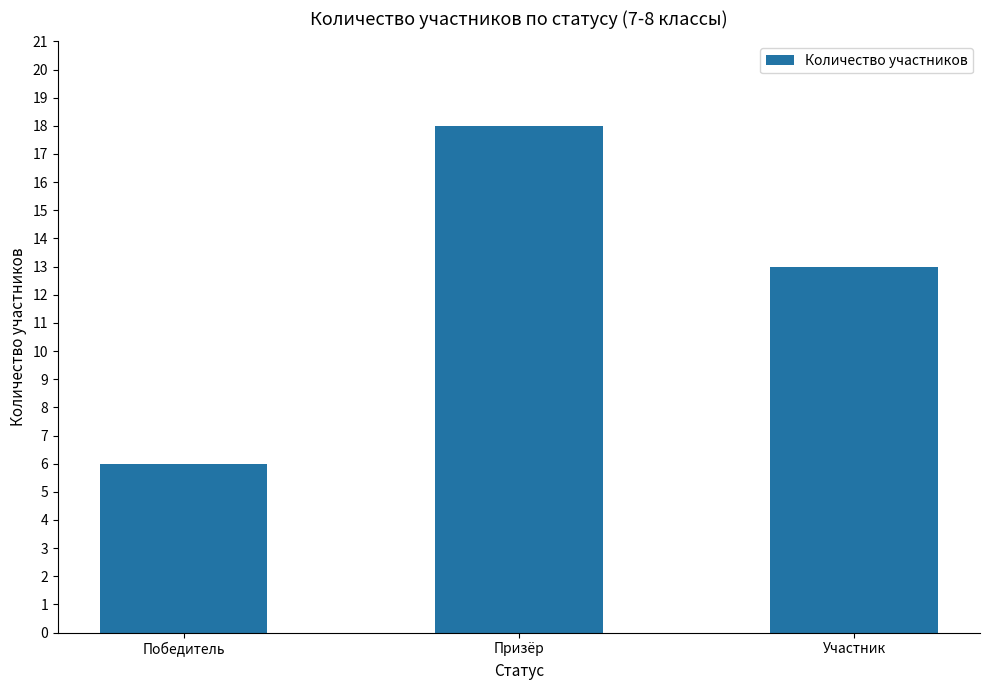

Count the number of data series in this chart.

1